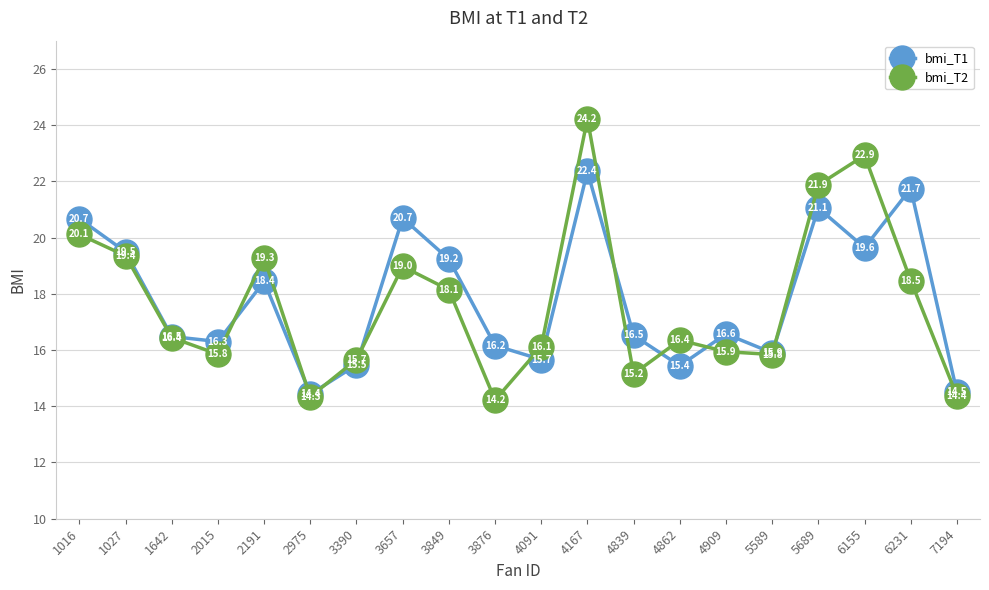

How many intersections are there between bmi_T1 and bmi_T2?

10